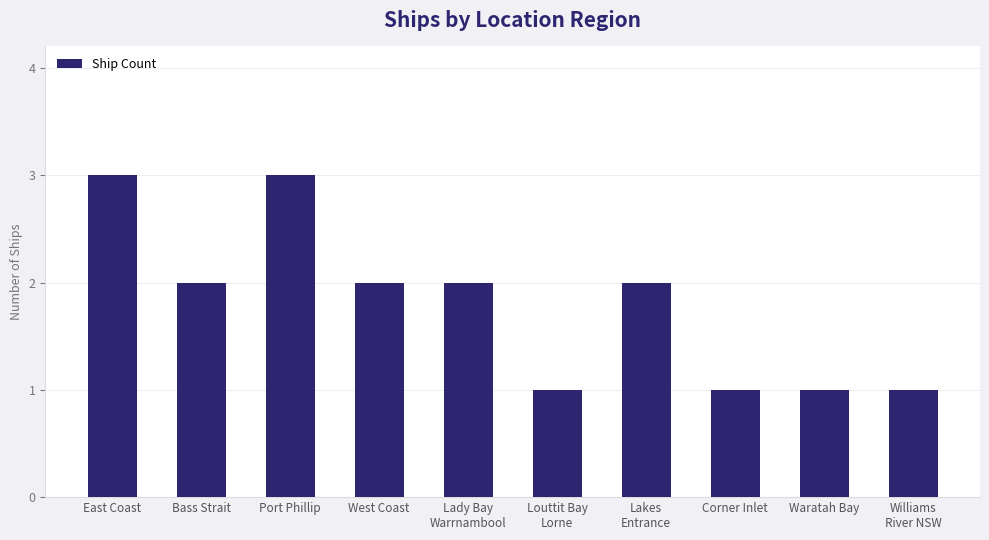

What is the smallest value displayed?

1